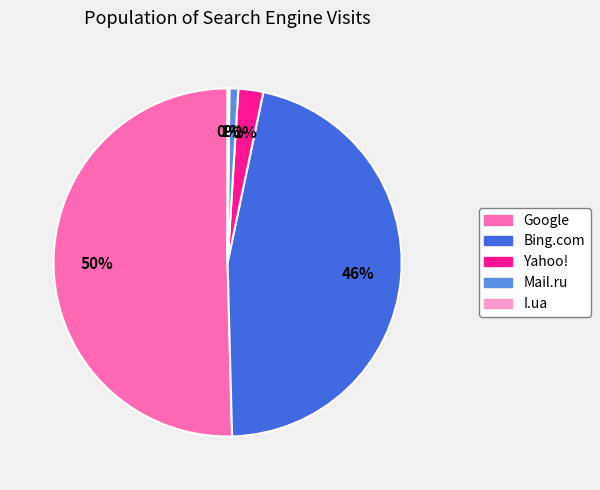

Is there a majority slice in this chart?

Yes